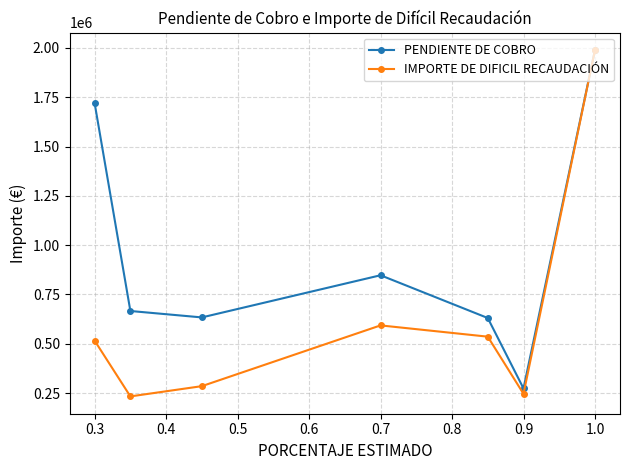

At which category is the sum across all series the highest?

1.0